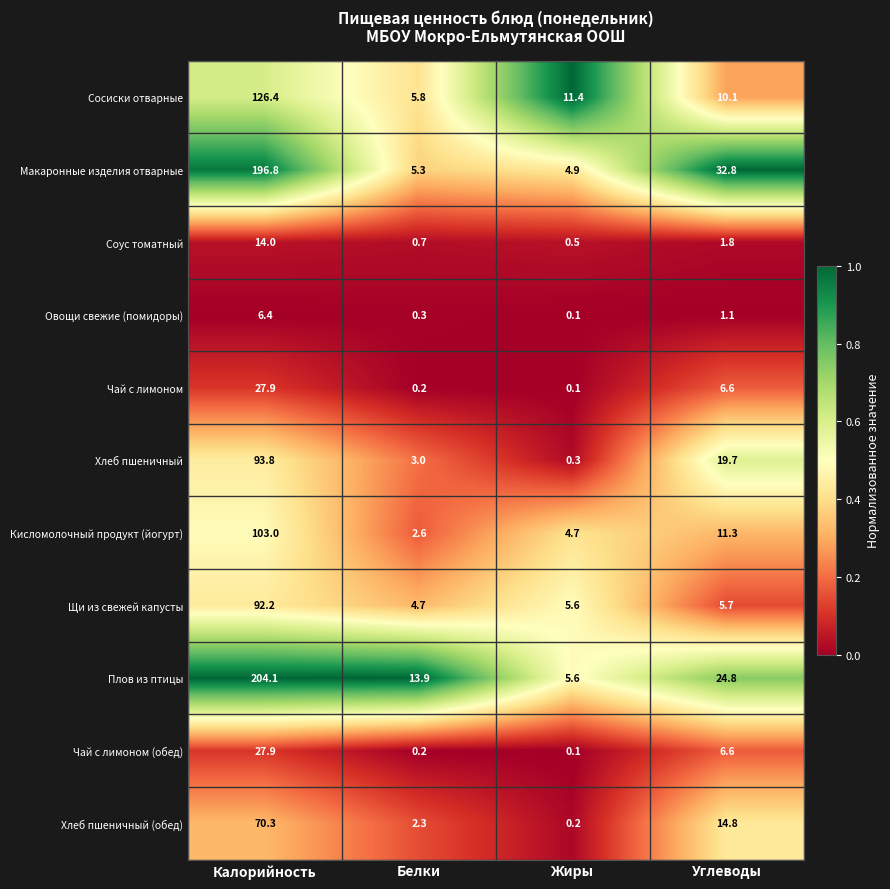

What is the sum of all Чай с лимоном values?

34.8